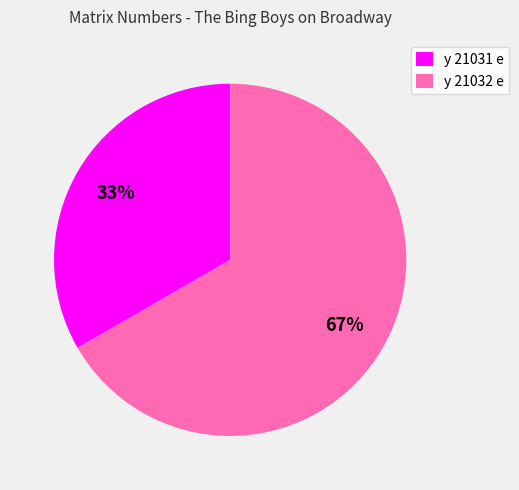

Do y 21032 e and y 21031 e together represent more than half of the pie?

Yes